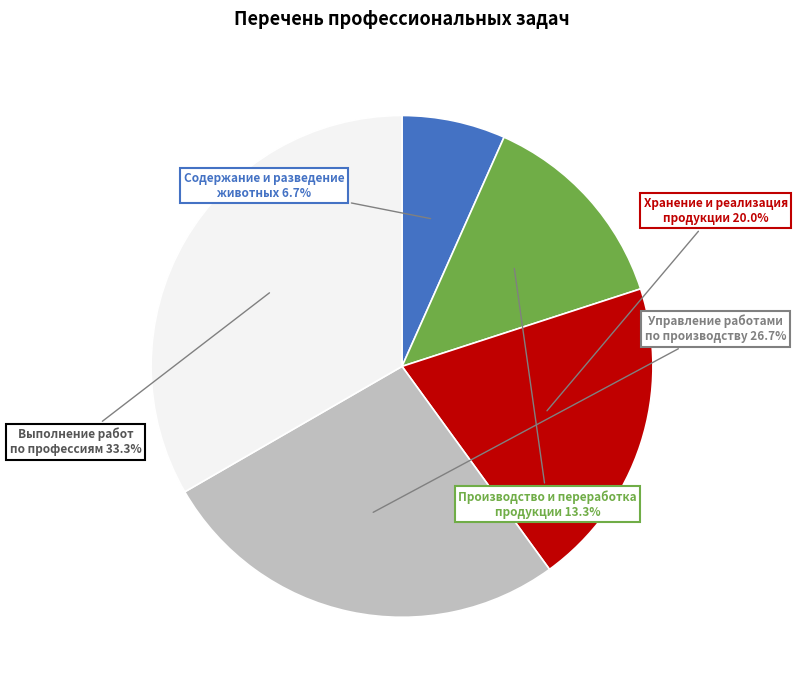

Does Хранение и реализация продукции account for over 50% of the chart?

No